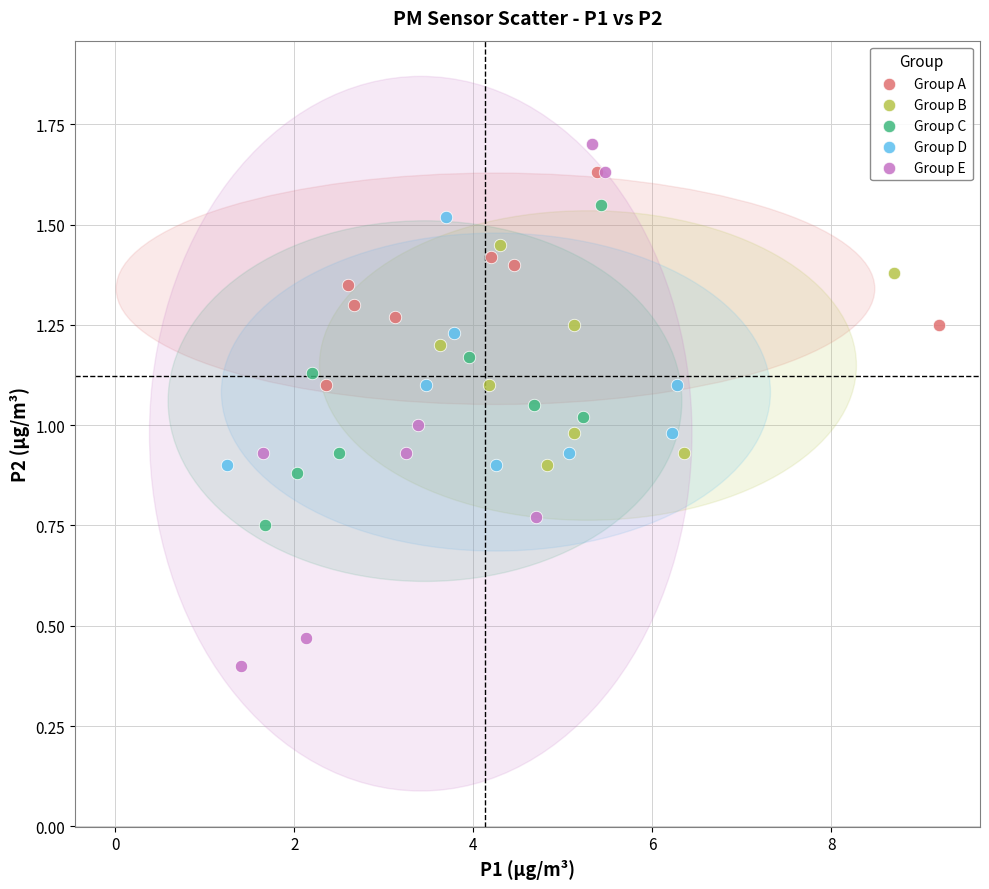

Which series contains the lowest Y value?

Group E